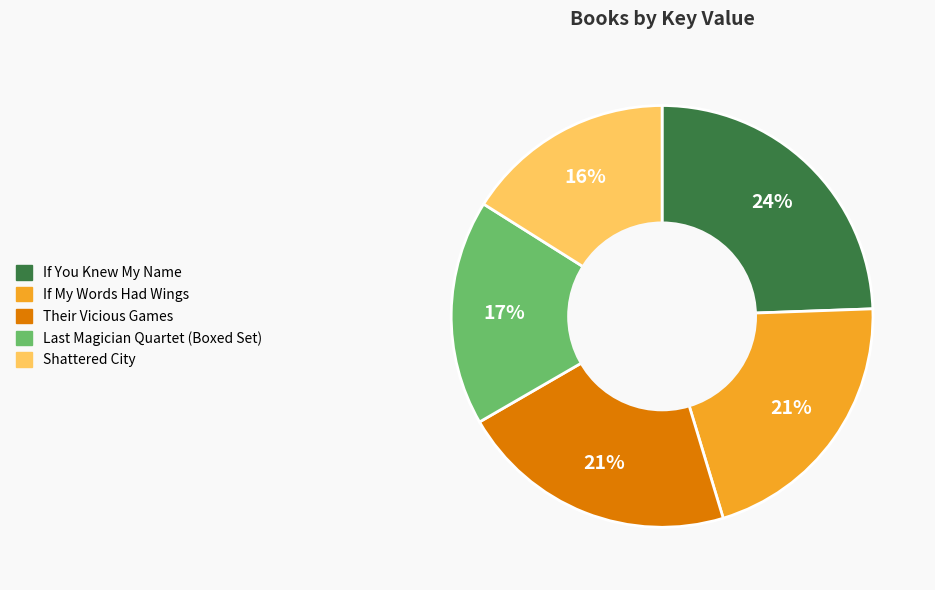

Count the number of slices in the pie.

5